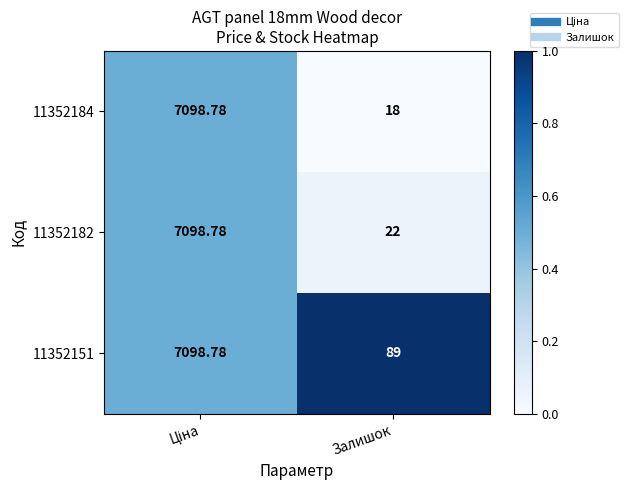

Rank the series at Залишок from highest to lowest value.

11352151, 11352182, 11352184